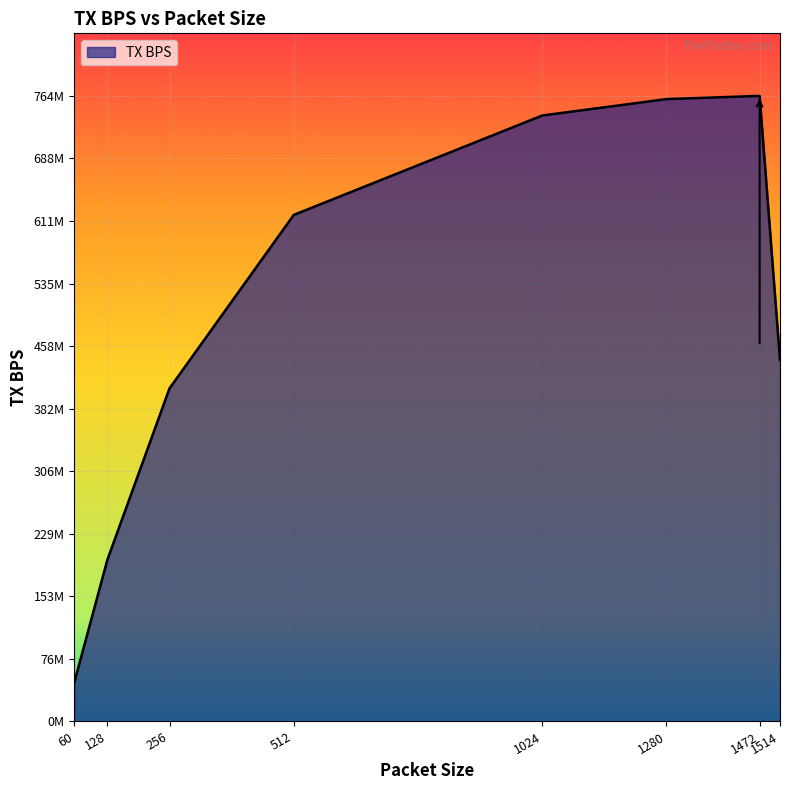

True or false: the data shows 760031232 at 1280.

True